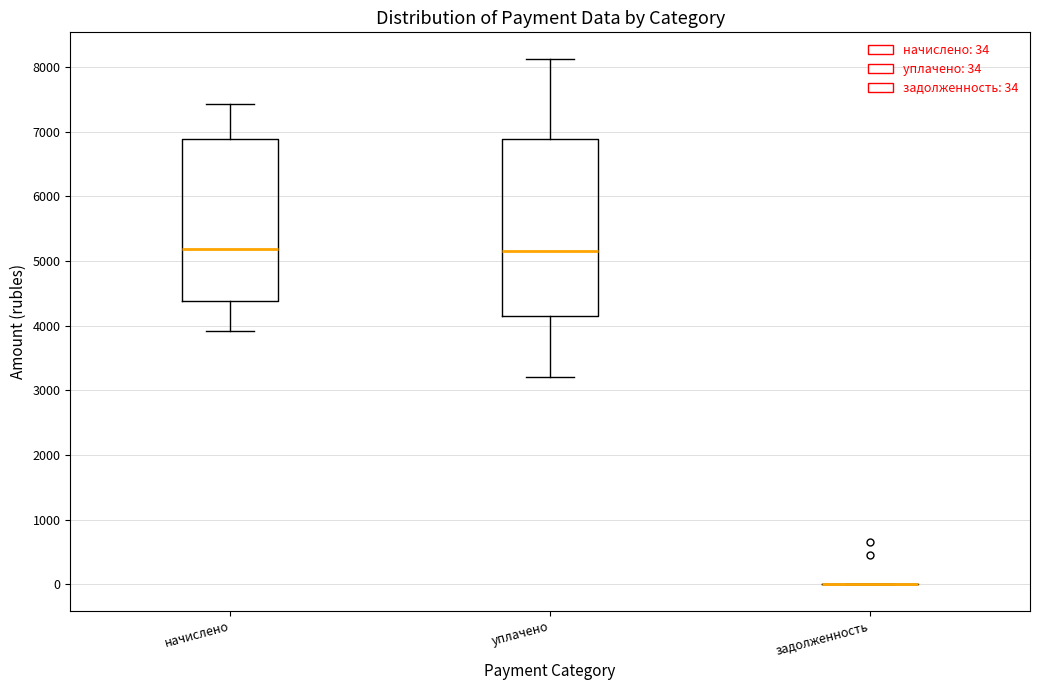

Reading left to right, read every box against the y-axis: the position of its median line, the range the box covers, and the ends of its whiskers. The values are not printed on the chart, so give them approximately, as read against the axis.

начислено: median 5200, box 4400 to 6900, whiskers 3900 to 7400
уплачено: median 5100, box 4200 to 6900, whiskers 3200 to 8100
задолженность: box collapsed to a line at 0, whiskers 0 to 0